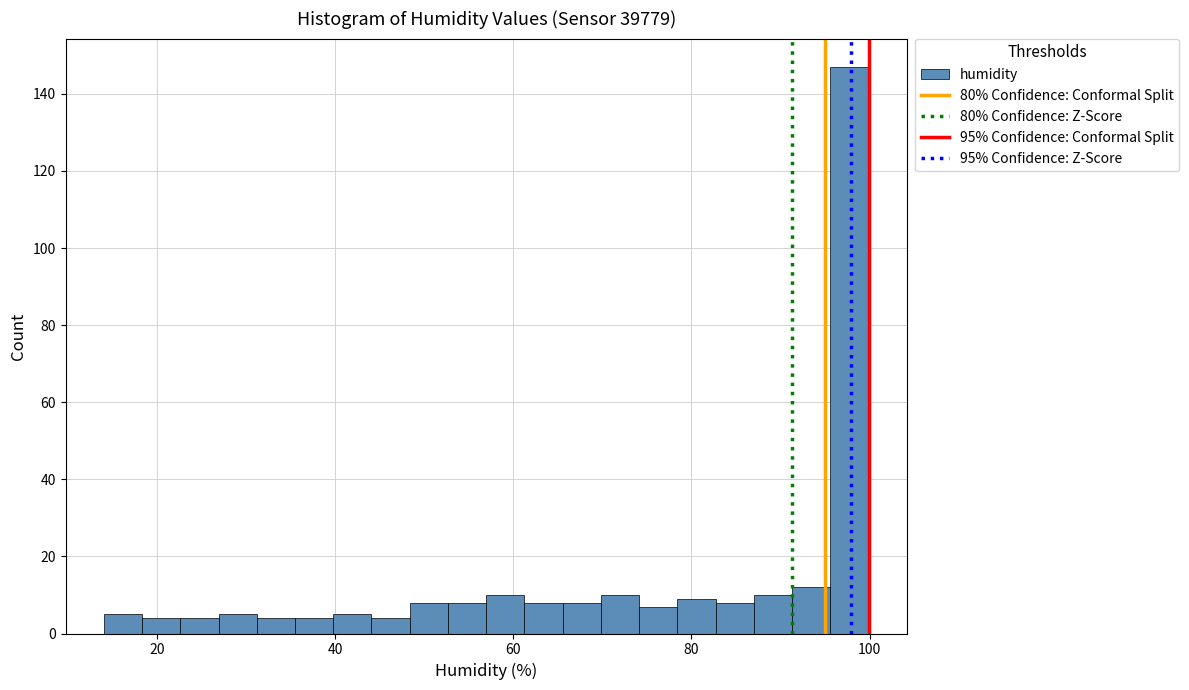

Read against the x-axis, roughly where is the centre of the tallest bar?

98